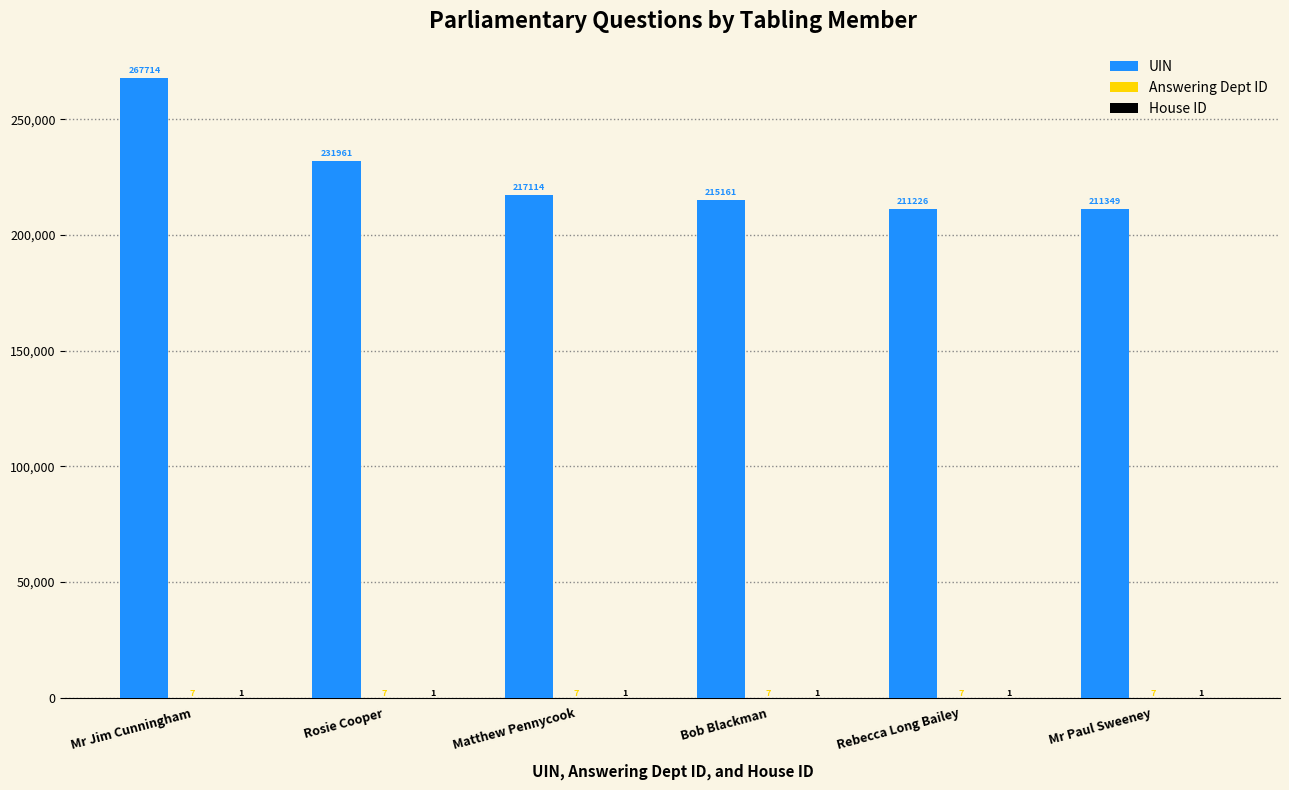

How many data points does each series have?

6